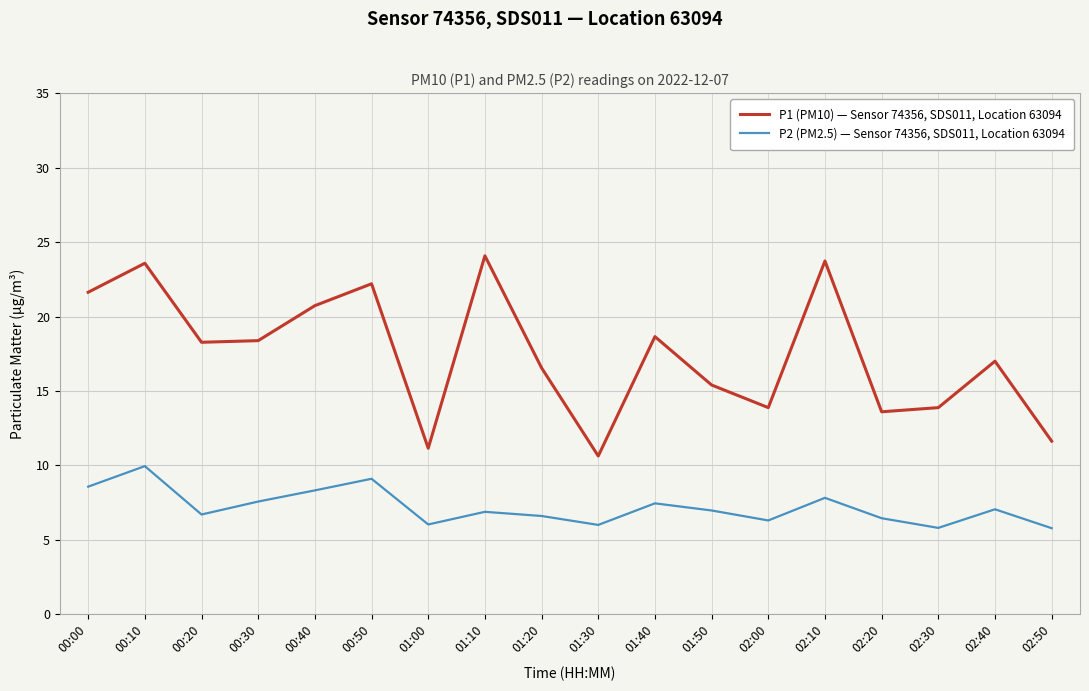

True or false: P1 (PM10) — Sensor 74356, SDS011, Location 63094 and P2 (PM2.5) — Sensor 74356, SDS011, Location 63094 cross at least once.

False